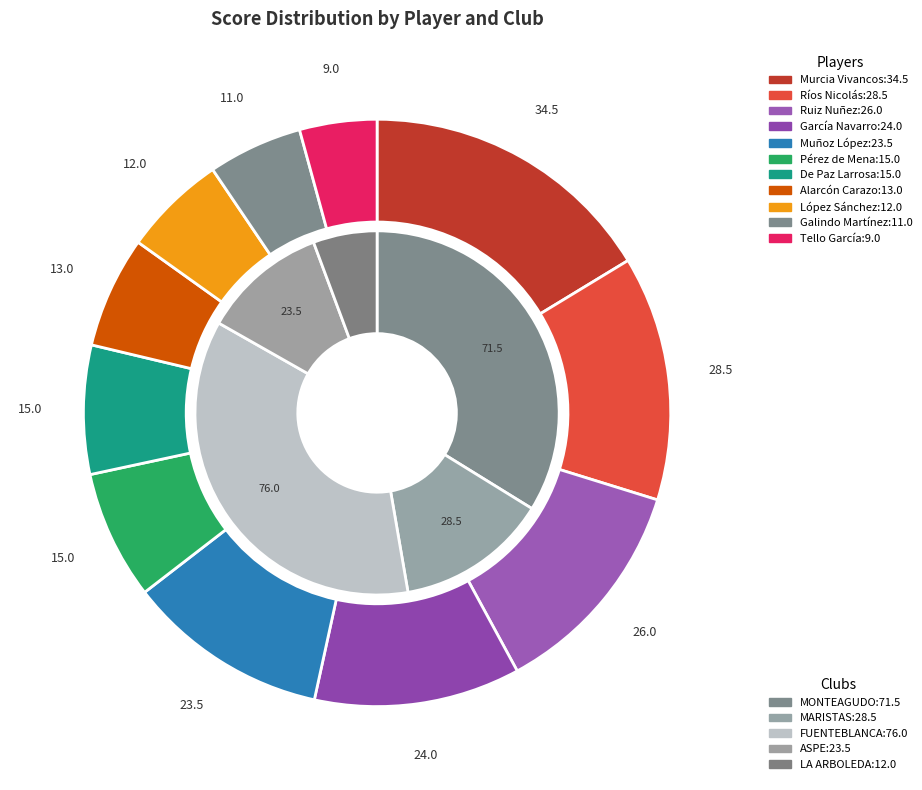

To the nearest percent, what is the average slice percentage?

9%